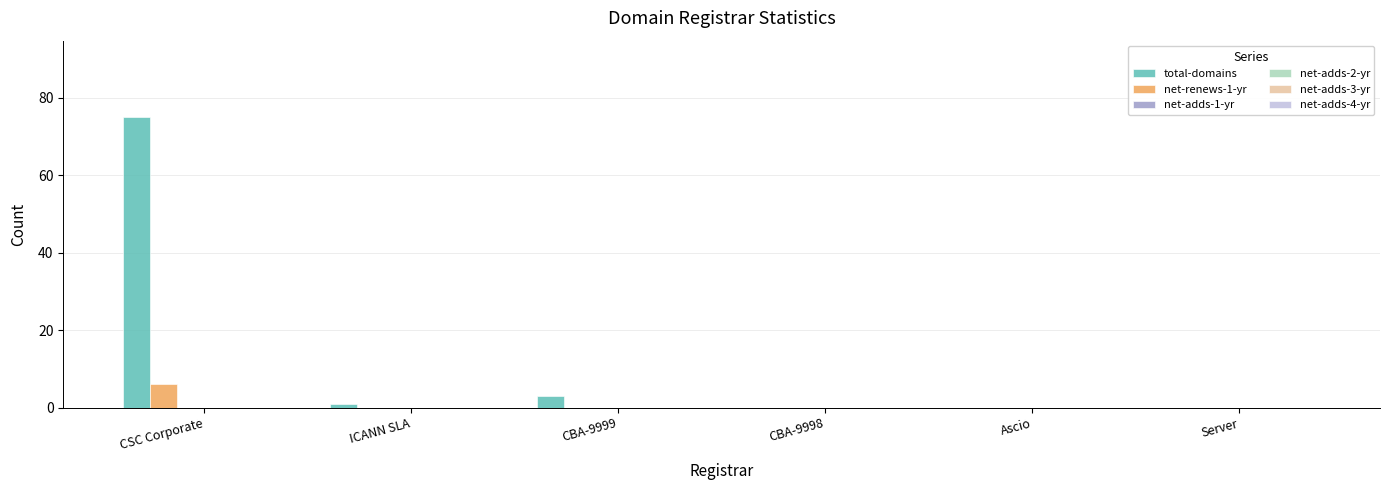

Which series has the largest total across all categories?

total-domains